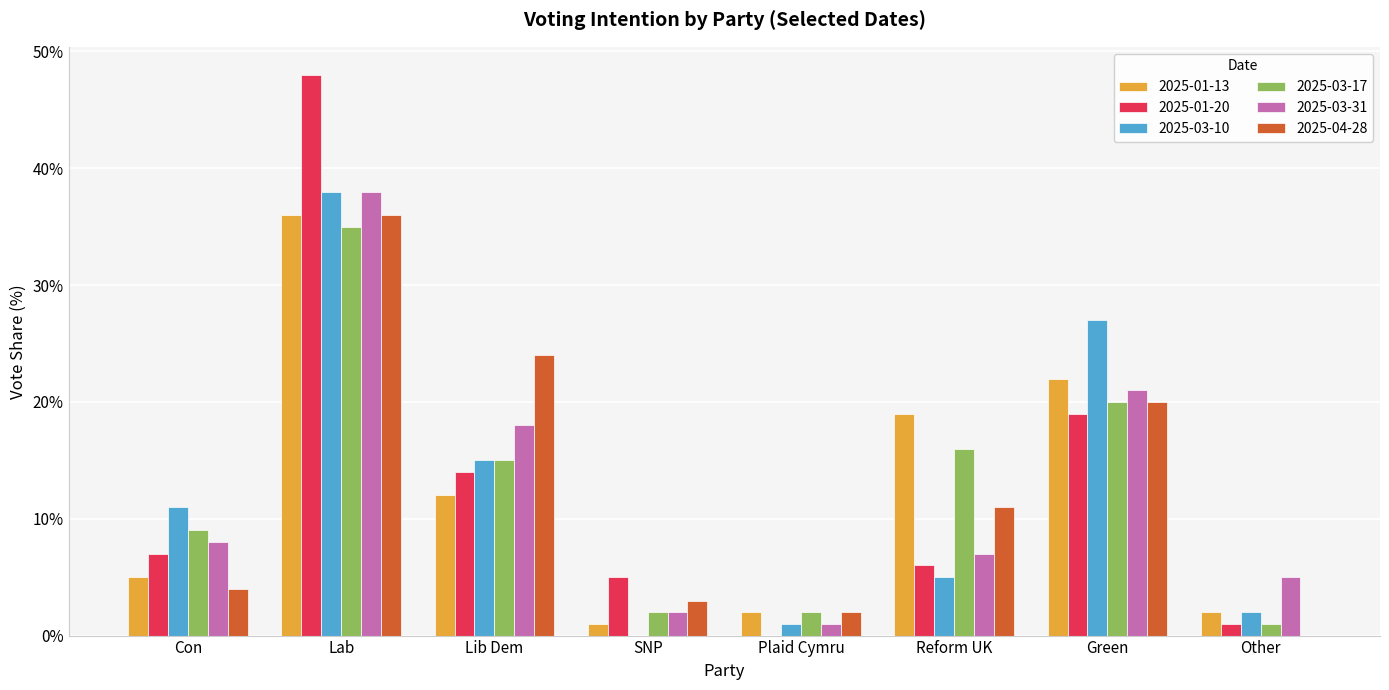

Reading left to right, what are all the values shown in this chart?

2025-01-13: Con=5.0	Lab=36.0	Lib Dem=12.0	SNP=1.0	Plaid Cymru=2.0	Reform UK=19.0	Green=22.0	Other=2.0
2025-01-20: Con=7.0	Lab=48.0	Lib Dem=14.0	SNP=5.0	Plaid Cymru=0.0	Reform UK=6.0	Green=19.0	Other=1.0
2025-03-10: Con=11.0	Lab=38.0	Lib Dem=15.0	SNP=0.0	Plaid Cymru=1.0	Reform UK=5.0	Green=27.0	Other=2.0
2025-03-17: Con=9.0	Lab=35.0	Lib Dem=15.0	SNP=2.0	Plaid Cymru=2.0	Reform UK=16.0	Green=20.0	Other=1.0
2025-03-31: Con=8.0	Lab=38.0	Lib Dem=18.0	SNP=2.0	Plaid Cymru=1.0	Reform UK=7.0	Green=21.0	Other=5.0
2025-04-28: Con=4.0	Lab=36.0	Lib Dem=24.0	SNP=3.0	Plaid Cymru=2.0	Reform UK=11.0	Green=20.0	Other=0.0